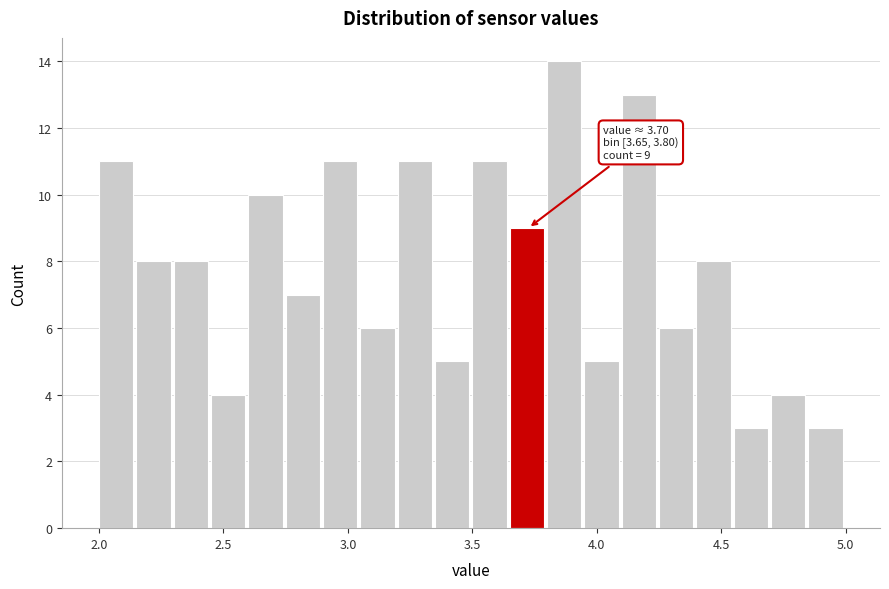

Read against the x-axis, roughly where is the centre of the tallest bar?

3.85